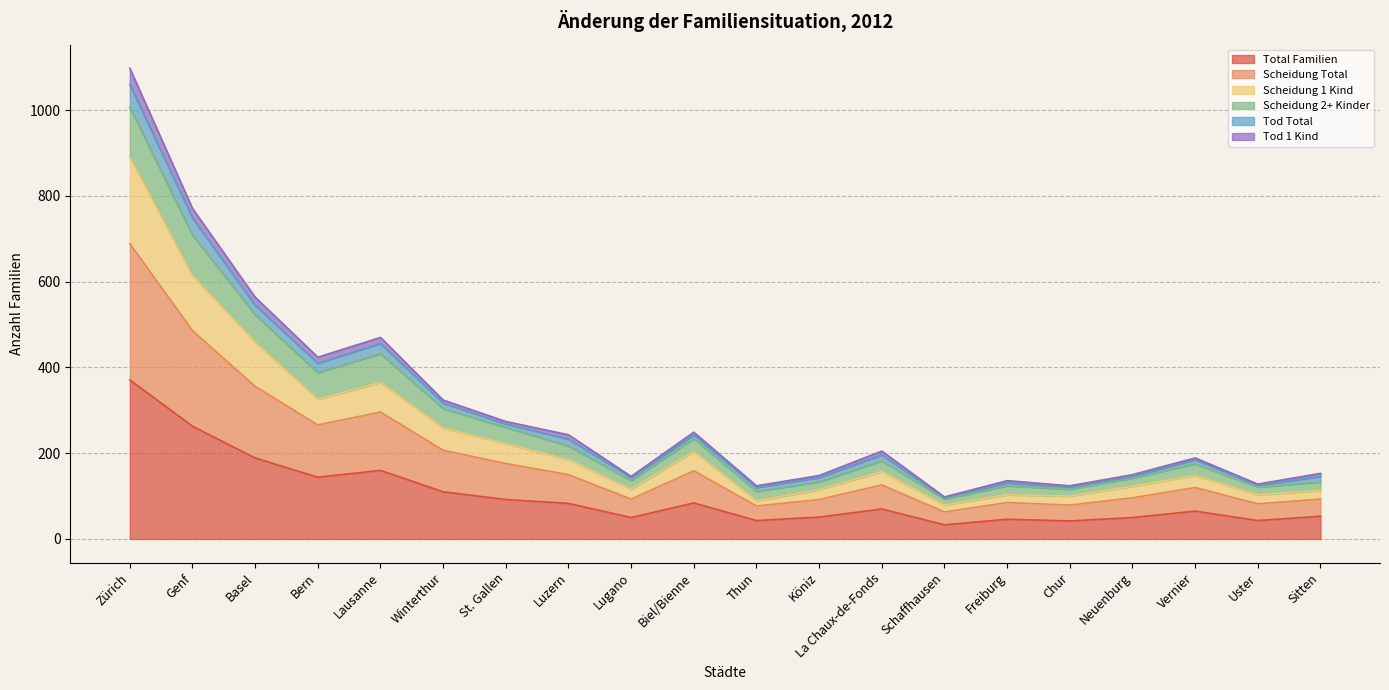

In Scheidung Total, how many points are higher than both neighbors (excluding endpoints)?

5